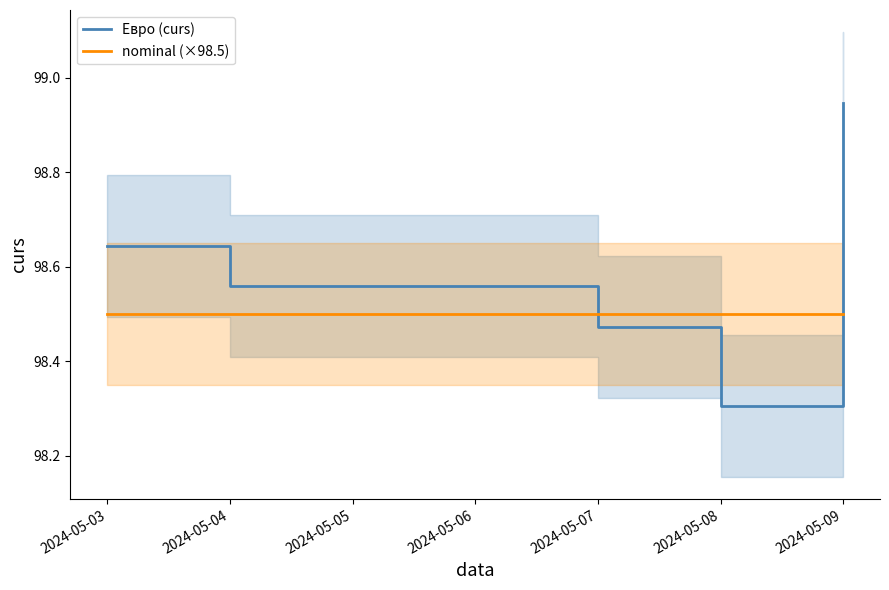

Which series has the largest total across all categories?

Евро (curs)